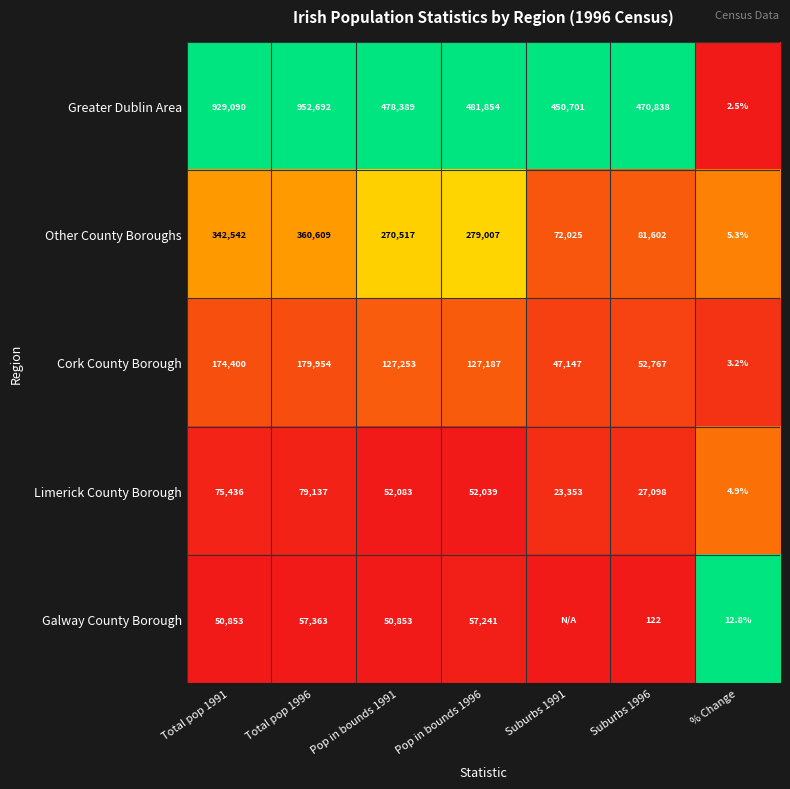

What is the spread (max minus min) of values at Pop in bounds 1996?

429815.0